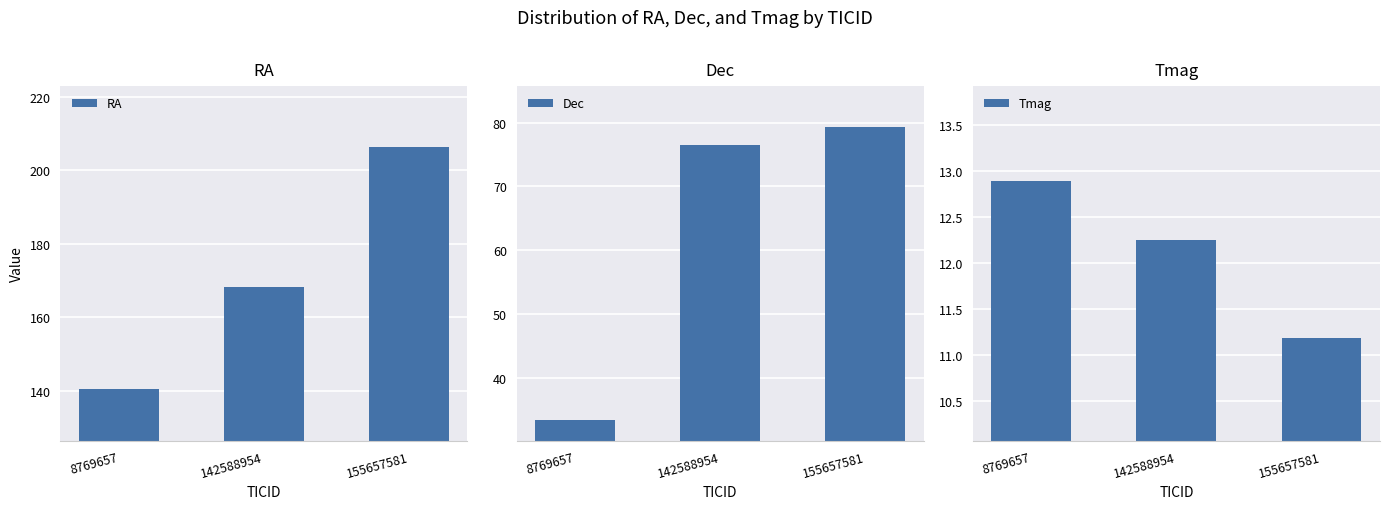

Between 8769657 and 142588954, which series saw the biggest shift?

Dec